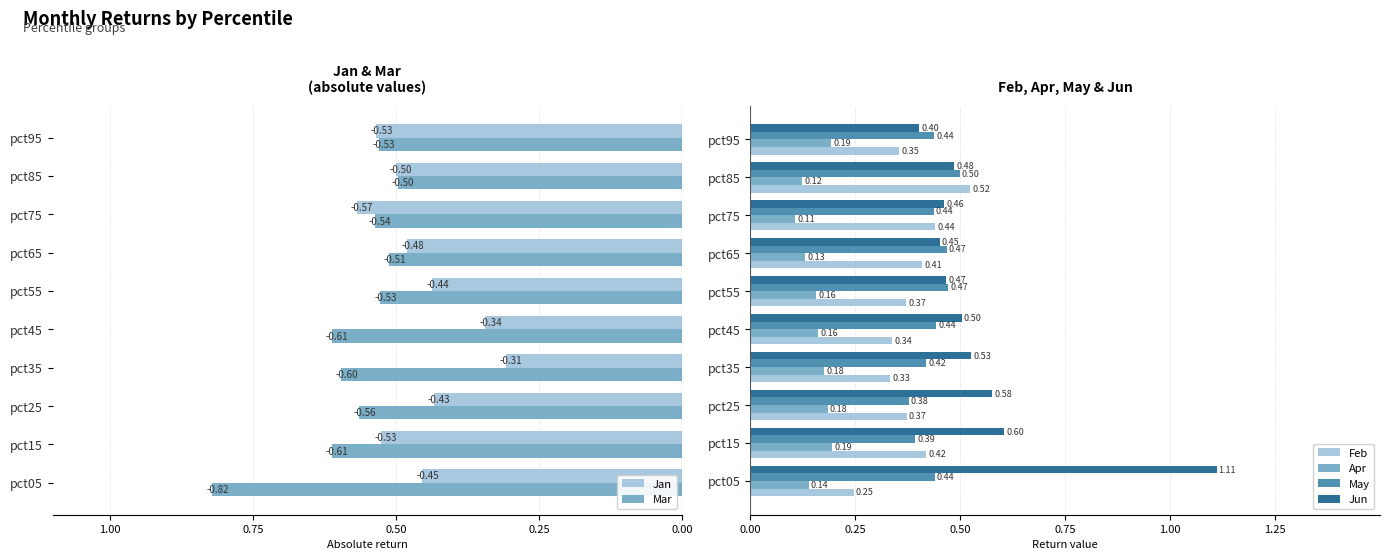

What are all the series names shown in the legend?

Jan, Mar, Feb, Apr, May, Jun